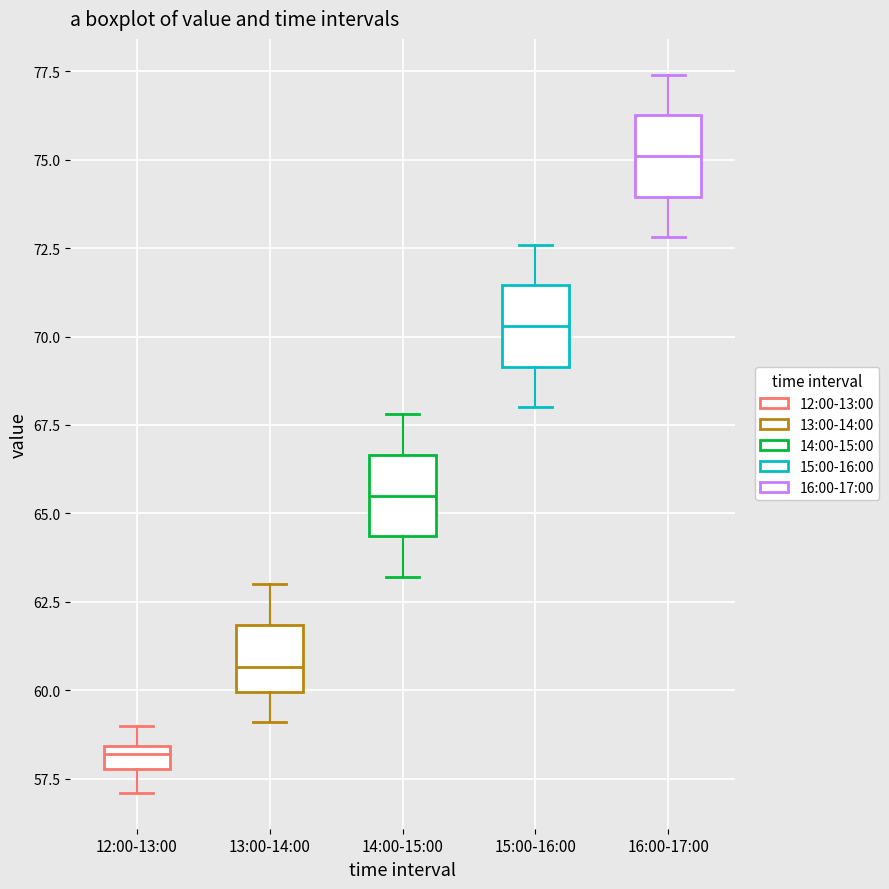

Where is the lower edge of the box for 16:00-17:00 on the y-axis? The values are not printed on the chart, so give them approximately, as read against the axis.

74.0